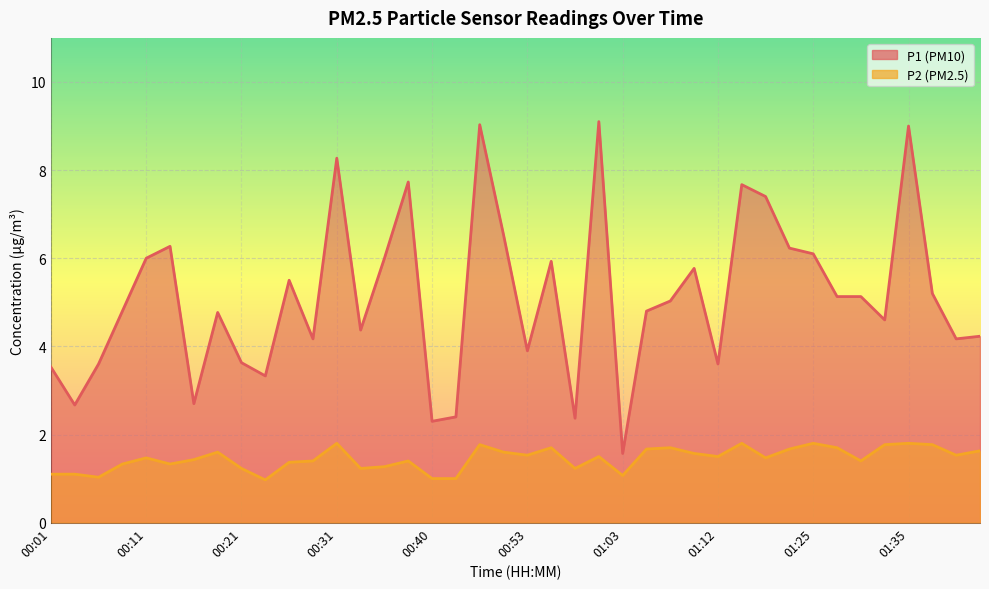

Reading right to left, what are all the values shown in this chart?

P1: 01:43=4.2	01:40=4.2	01:38=5.2	01:35=9.0	01:33=4.6	01:30=5.1	01:28=5.1	01:25=6.1	01:23=6.2	01:20=7.4	01:18=7.7	01:12=3.6	01:10=5.8	01:07=5.0	01:05=4.8	01:03=1.6	01:00=9.1	00:58=2.4	00:55=5.9	00:53=3.9	00:50=6.5	00:48=9.0	00:43=2.4	00:40=2.3	00:38=7.7	00:35=6.0	00:33=4.4	00:31=8.3	00:28=4.2	00:26=5.5	00:23=3.3	00:21=3.6	00:18=4.8	00:16=2.7	00:14=6.3	00:11=6.0	00:09=4.8	00:06=3.6	00:04=2.7	00:01=3.5
P2: 01:43=1.6	01:40=1.5	01:38=1.8	01:35=1.8	01:33=1.8	01:30=1.4	01:28=1.7	01:25=1.8	01:23=1.7	01:20=1.5	01:18=1.8	01:12=1.5	01:10=1.6	01:07=1.7	01:05=1.7	01:03=1.1	01:00=1.5	00:58=1.2	00:55=1.7	00:53=1.5	00:50=1.6	00:48=1.8	00:43=1.0	00:40=1.0	00:38=1.4	00:35=1.3	00:33=1.2	00:31=1.8	00:28=1.4	00:26=1.4	00:23=1.0	00:21=1.2	00:18=1.6	00:16=1.4	00:14=1.3	00:11=1.5	00:09=1.3	00:06=1.0	00:04=1.1	00:01=1.1